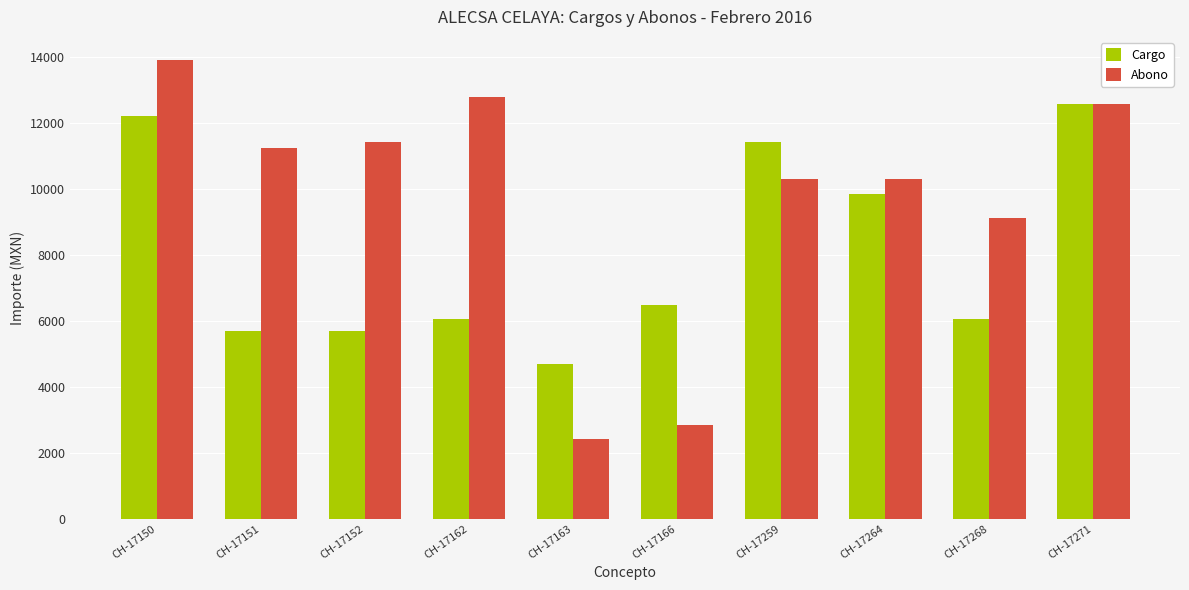

At which category is the sum across all series the highest?

CH-17150